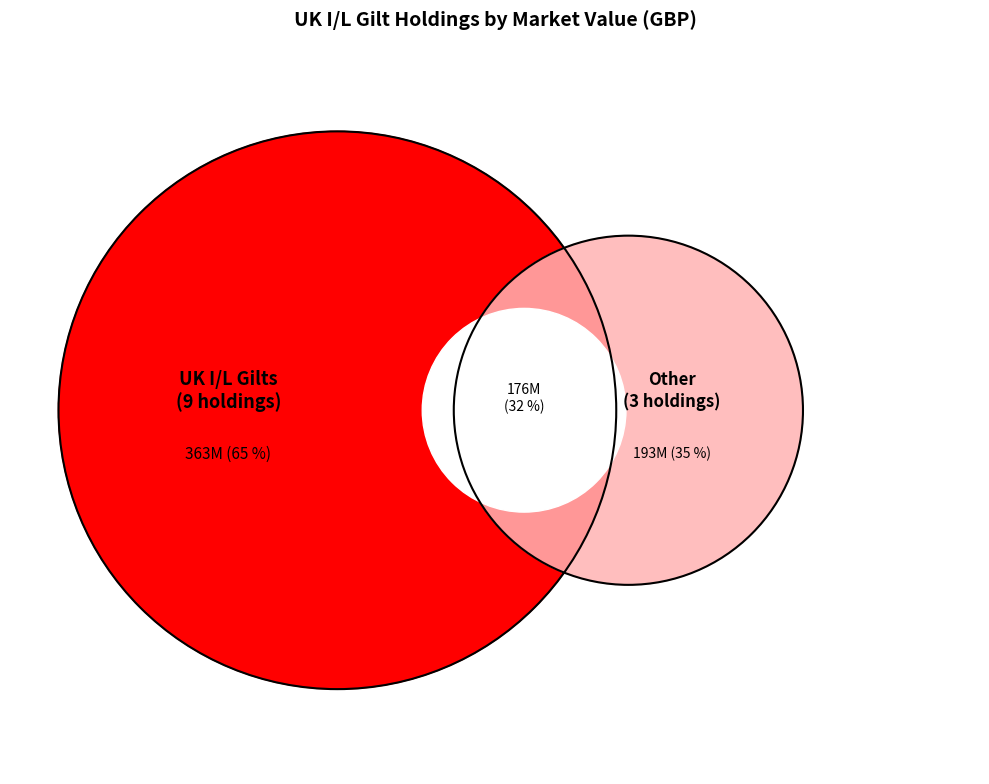

Is GB00BP9DLZ64 the majority of the pie?

No